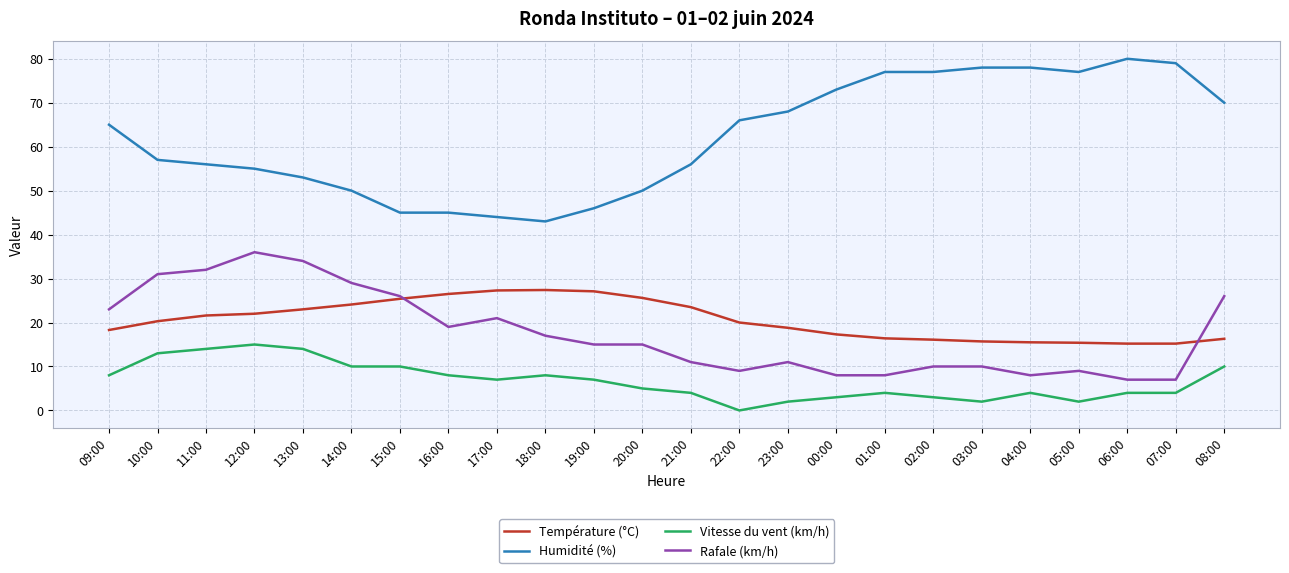

What is the total value across all series at 03:00?

105.7